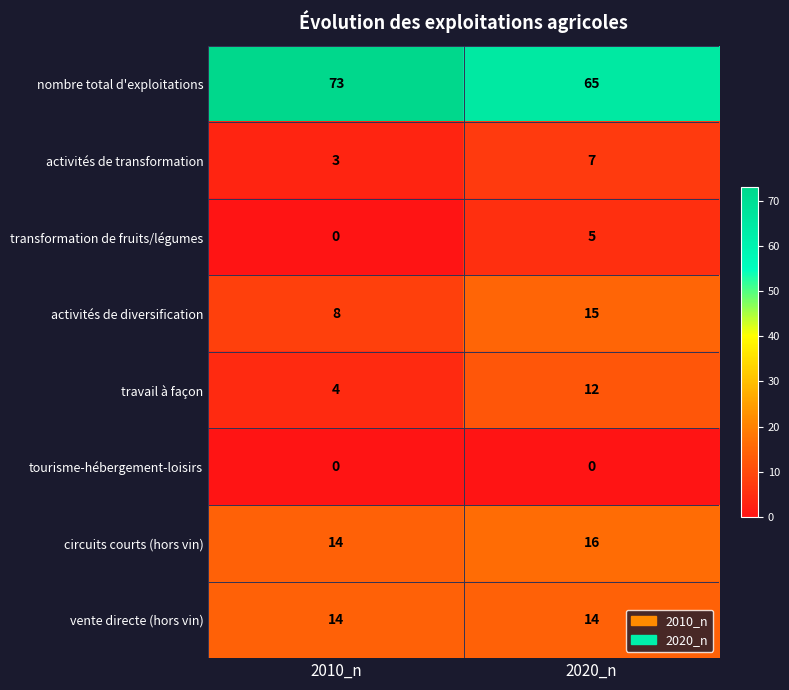

What is the sum of all vente directe (hors vin) values?

28